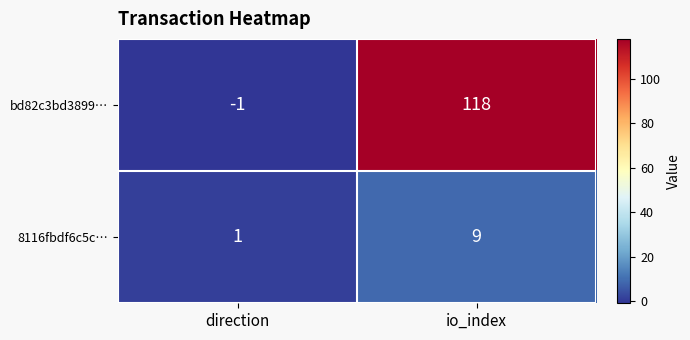

What is the total value across all series at io_index?

127